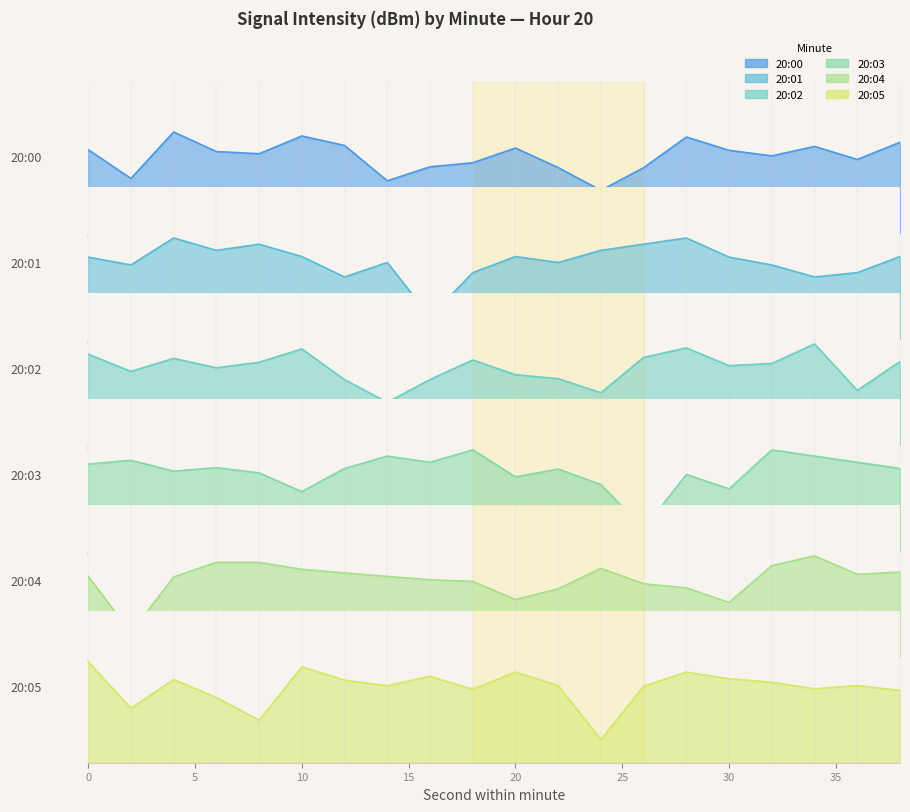

Which series ends up on top after the final intersection of 20:02 and 20:03?

20:02